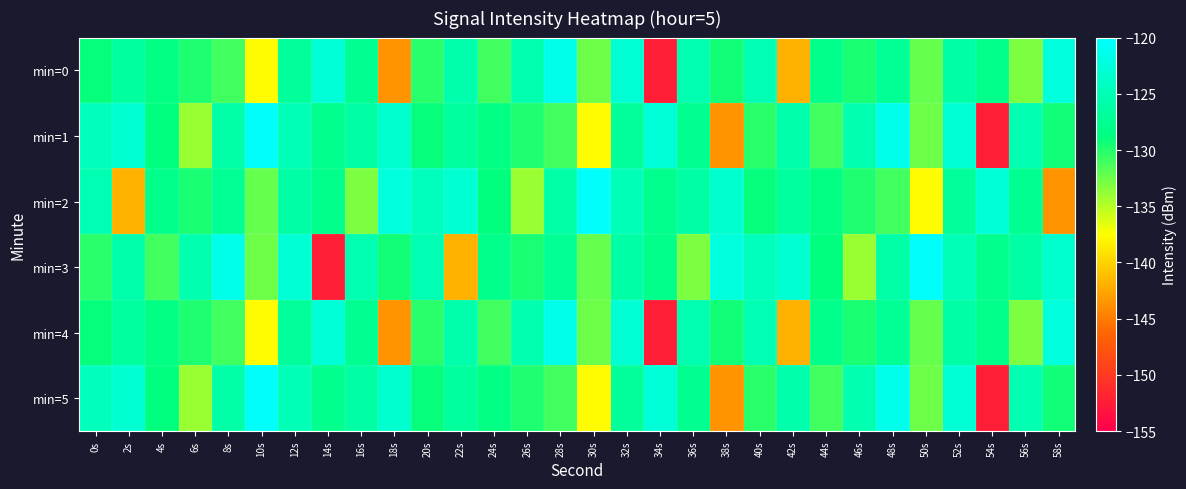

Which category has the lowest value across all series?

34s